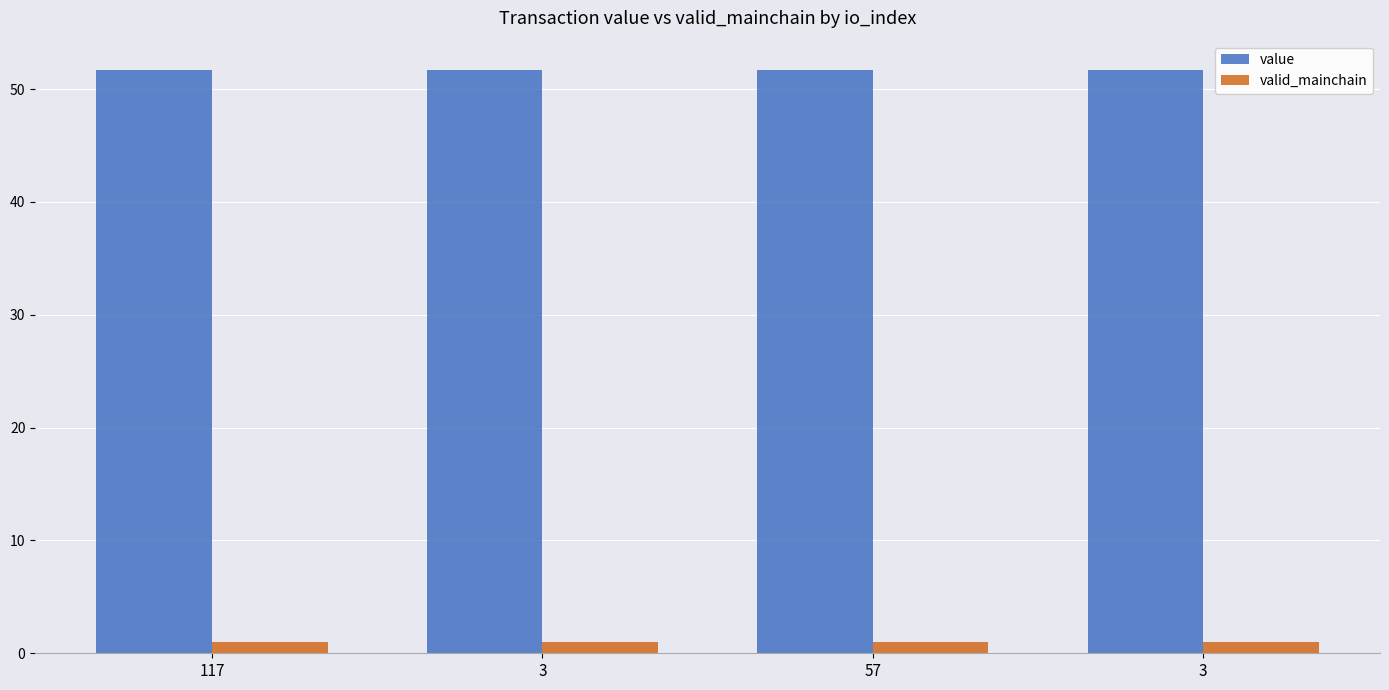

What is the value of the valid_mainchain bar at the 2nd from the left?

1.0